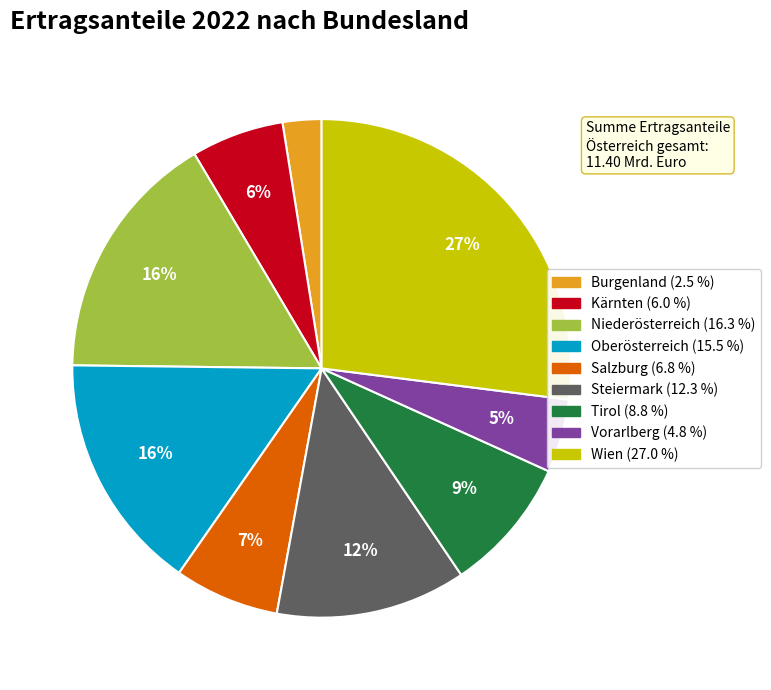

To the nearest percent, what is the average slice percentage?

11%